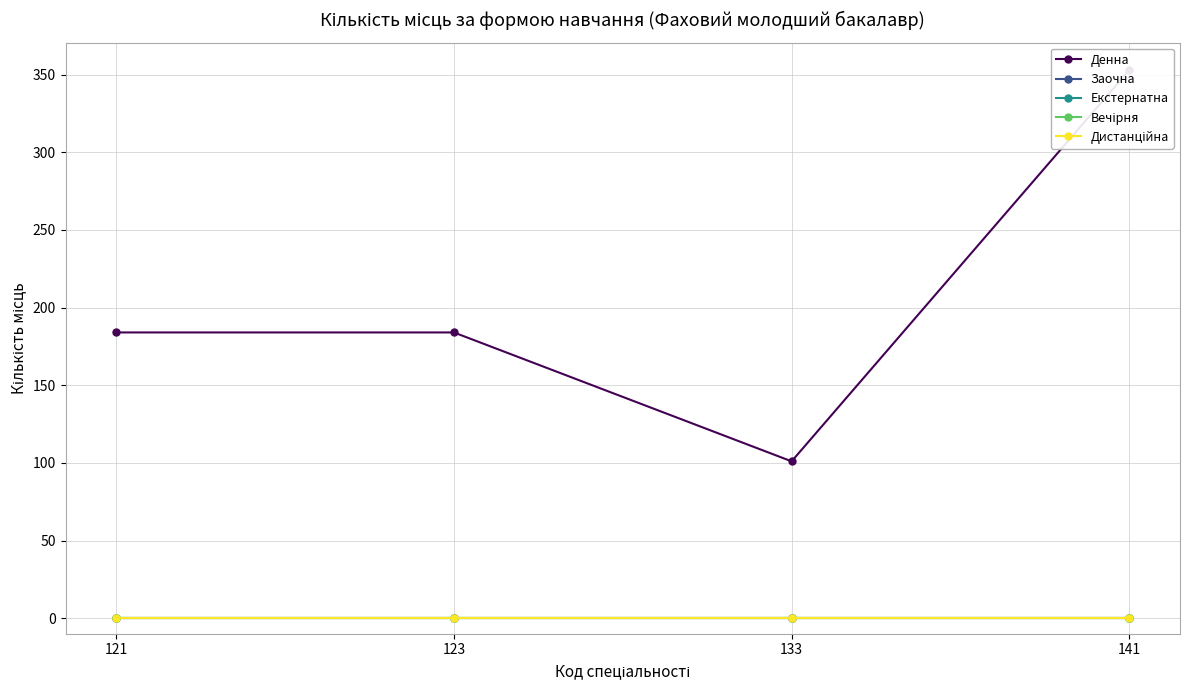

Count the Денна values in the range 184 to 353.

3